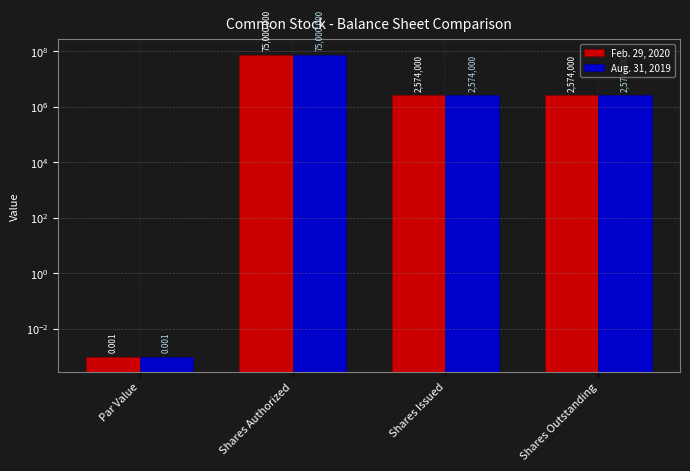

How many bars are there in each group?

2